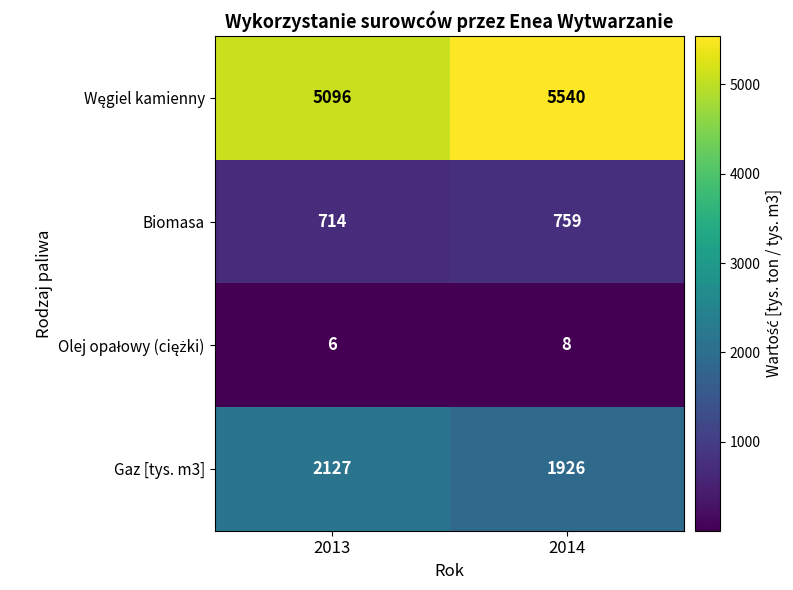

Which label corresponds to the smallest value in the chart?

2013